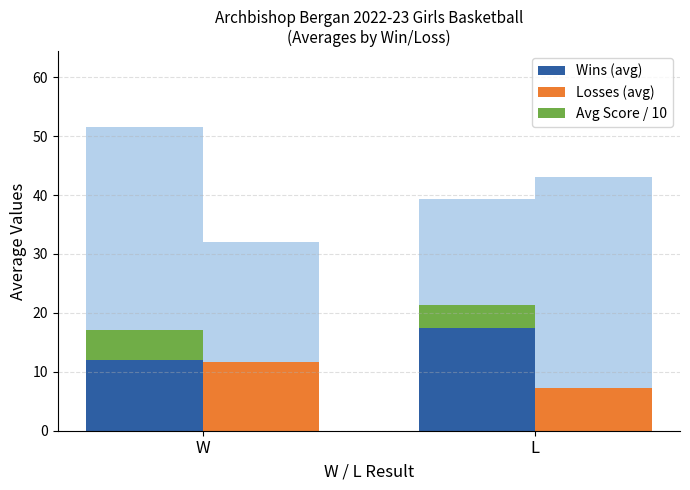

Between L and W, which is larger?

L